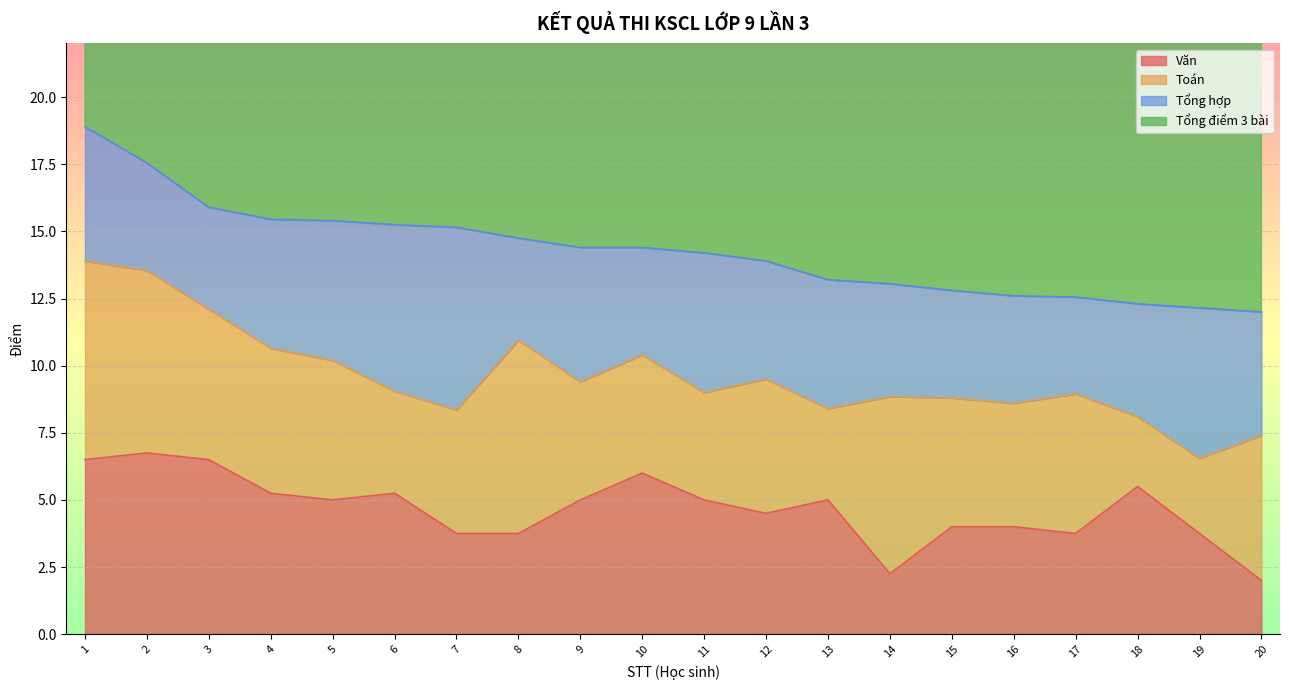

Which series has the widest spread of values?

Tổng điểm 3 bài